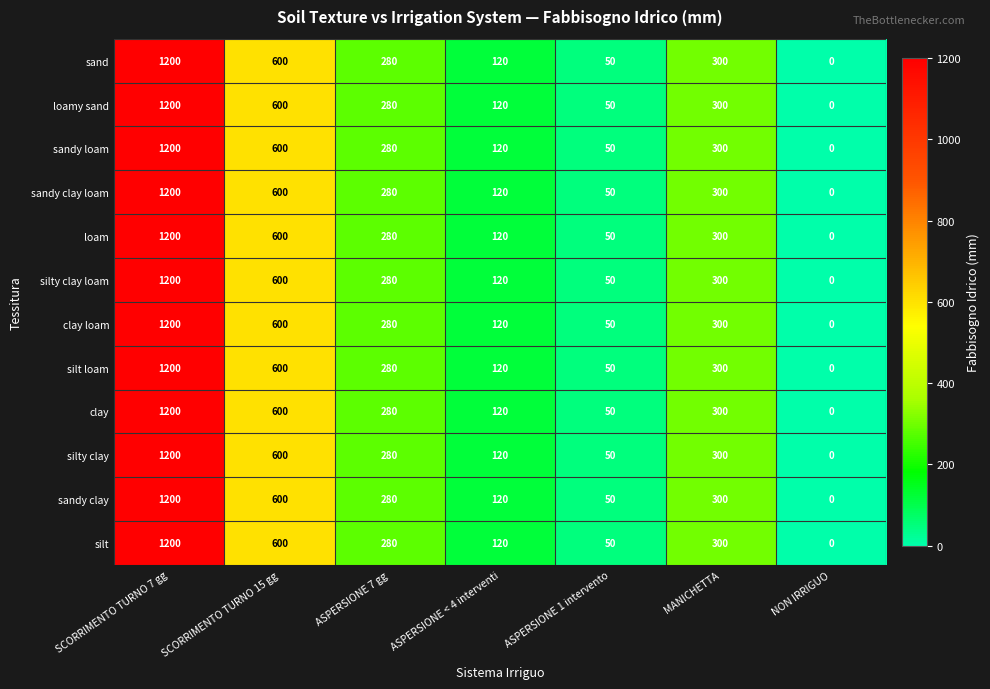

The sandy clay loam series shows 65 at ASPERSIONE 1 intervento. True or false?

False